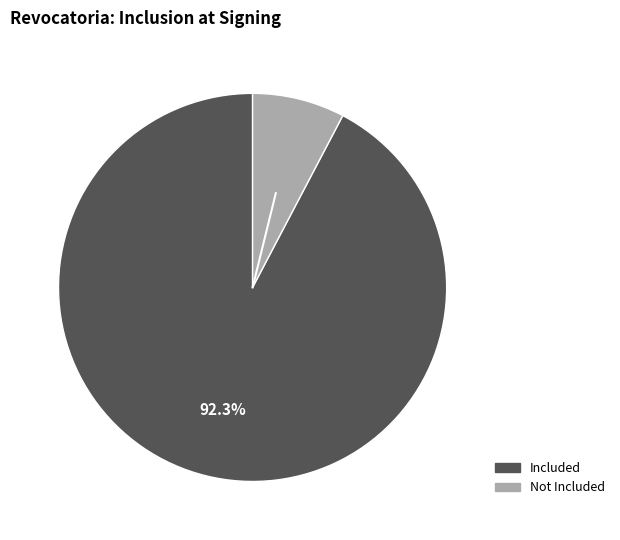

Is there any slice that represents more than half of the pie?

Yes